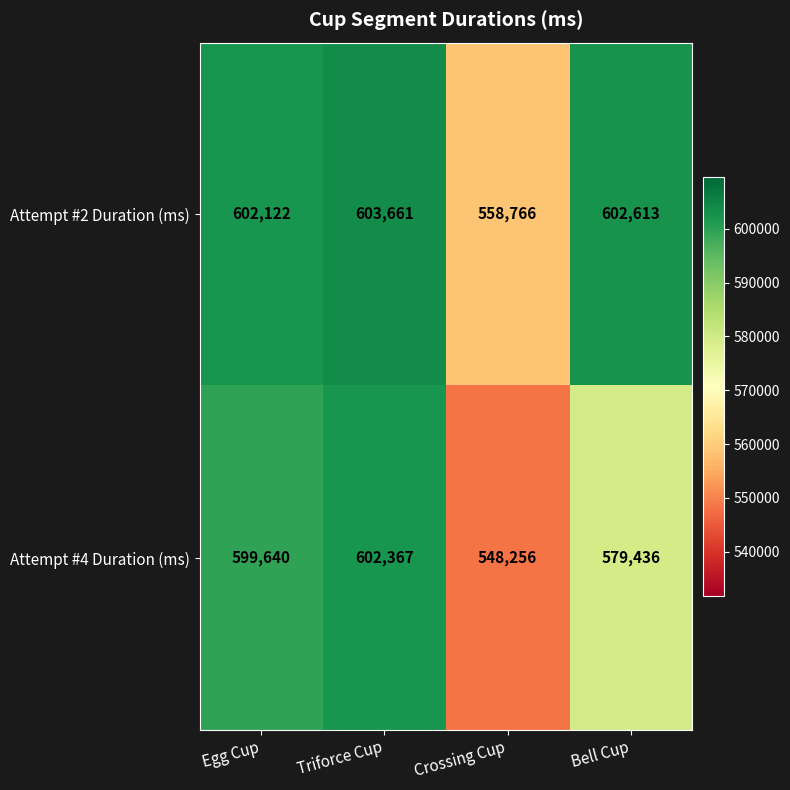

What is the difference between the highest and lowest values at Egg Cup?

2482